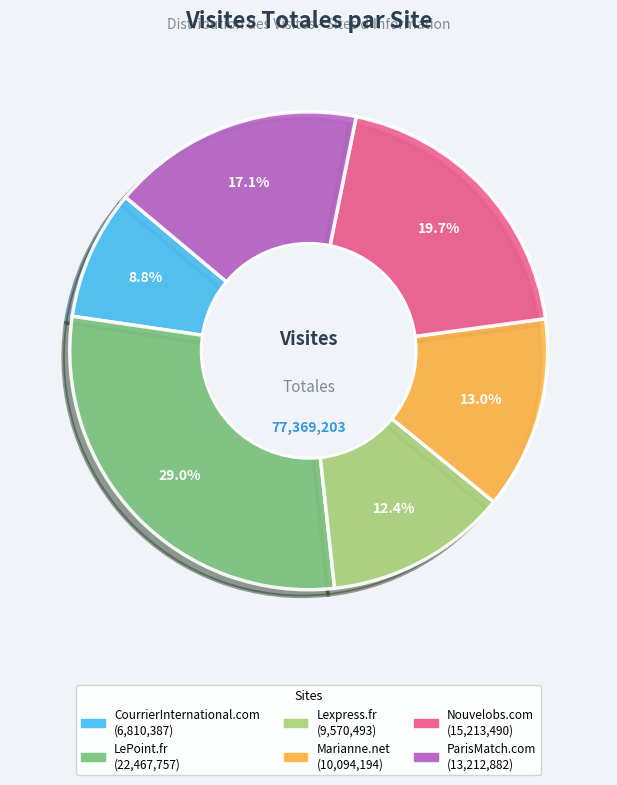

To the nearest percent, what percentage of the pie is CourrierInternational.com?

9%